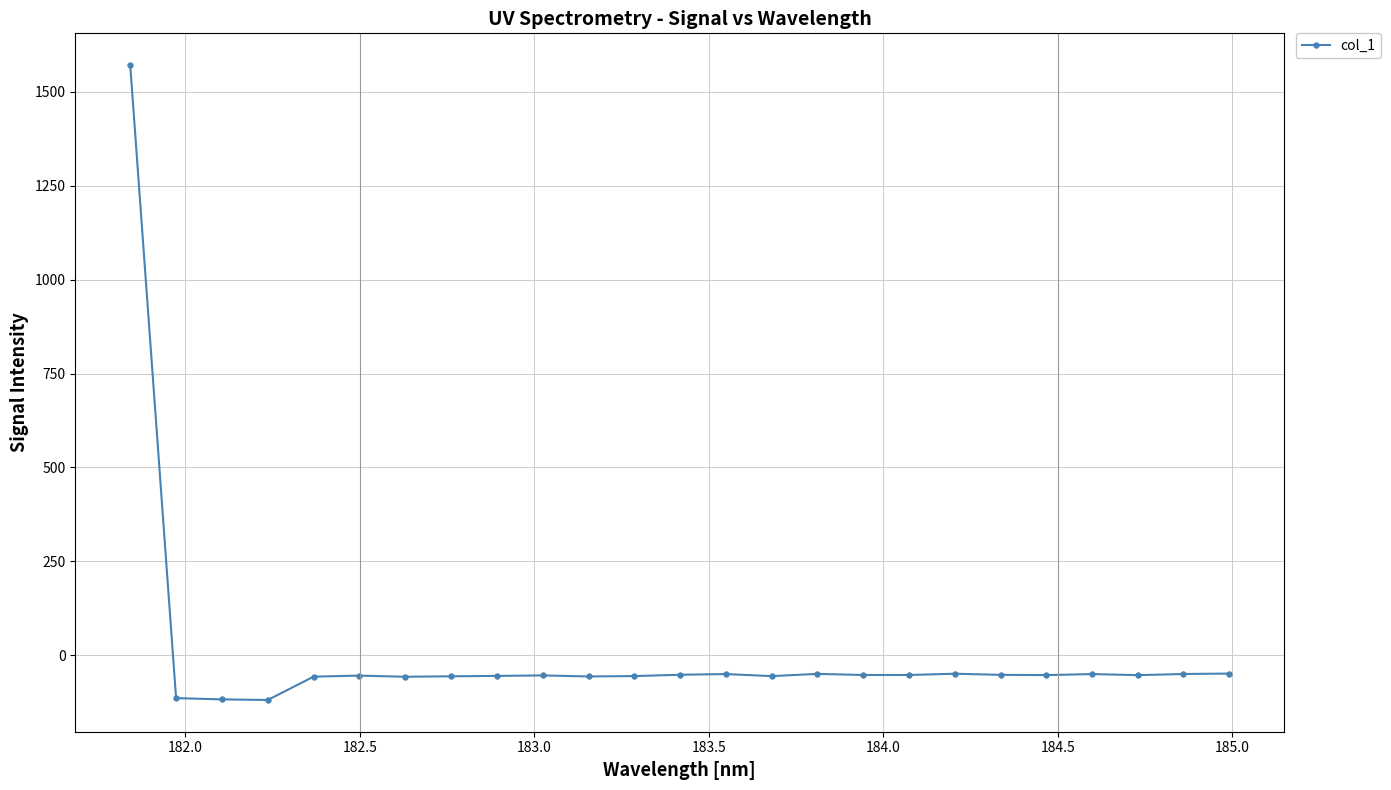

What is the average value?

4.6